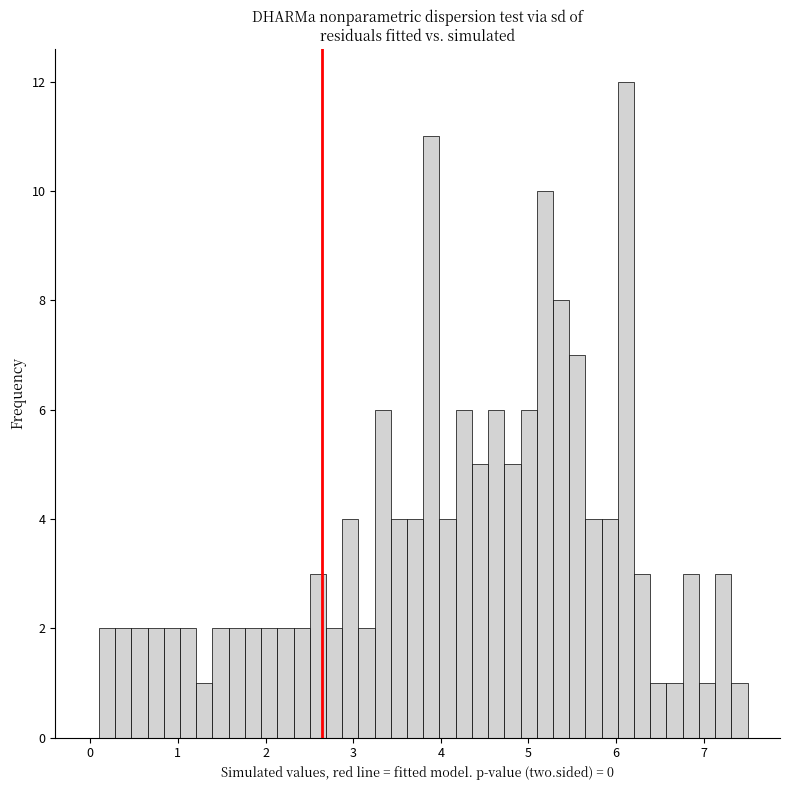

Around what value on the x-axis is the tallest bar? Give the approximate position of its centre, as read against the axis.

6.1